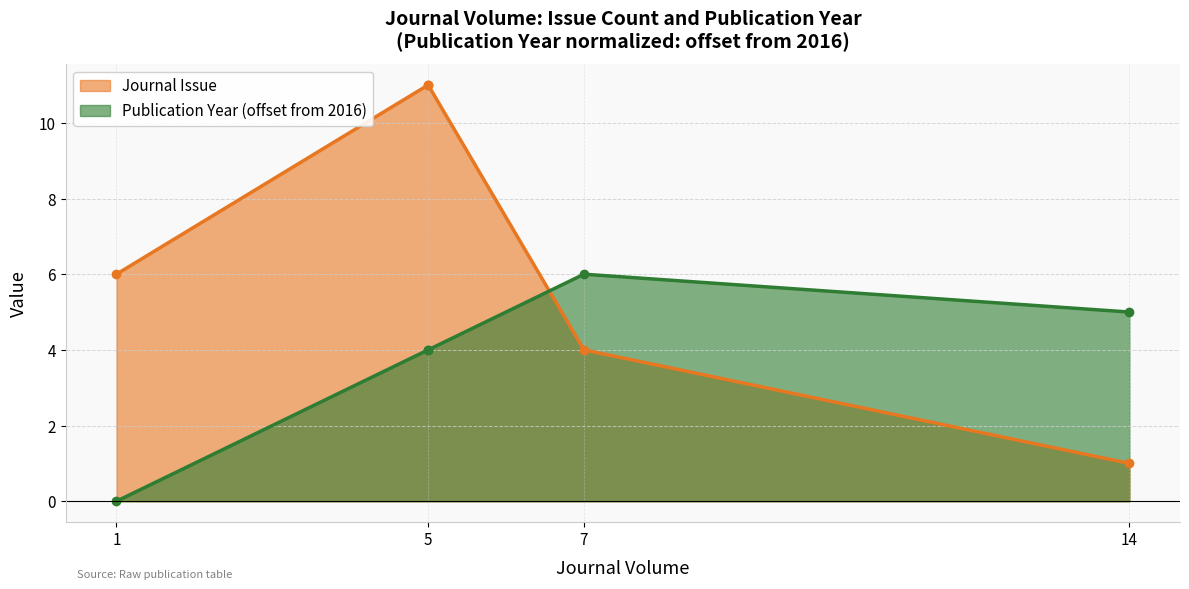

Which series has the largest total across all categories?

Journal Issue